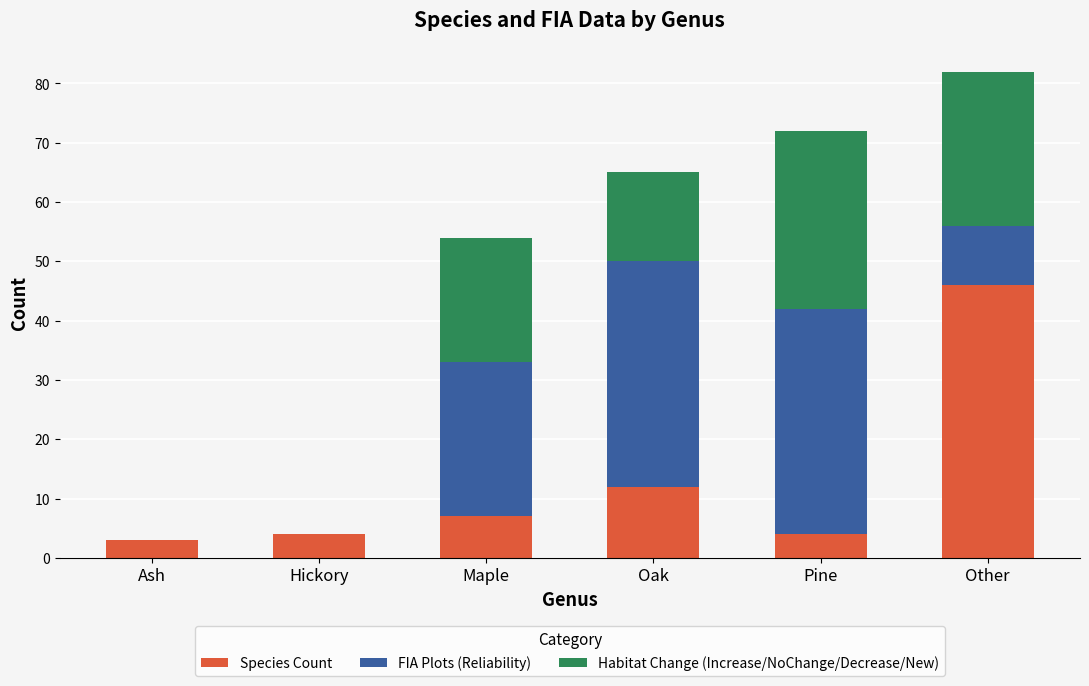

What is the highest value of the Species Count series?

46